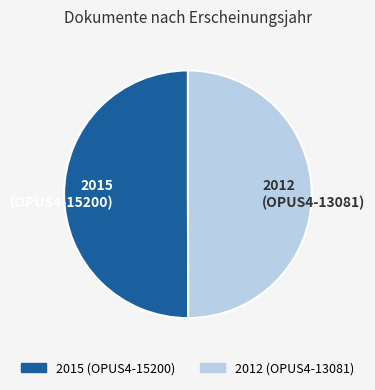

What is the ratio of the value at 2015 (OPUS4-15200) to the value at 2012 (OPUS4-13081)?

1.0